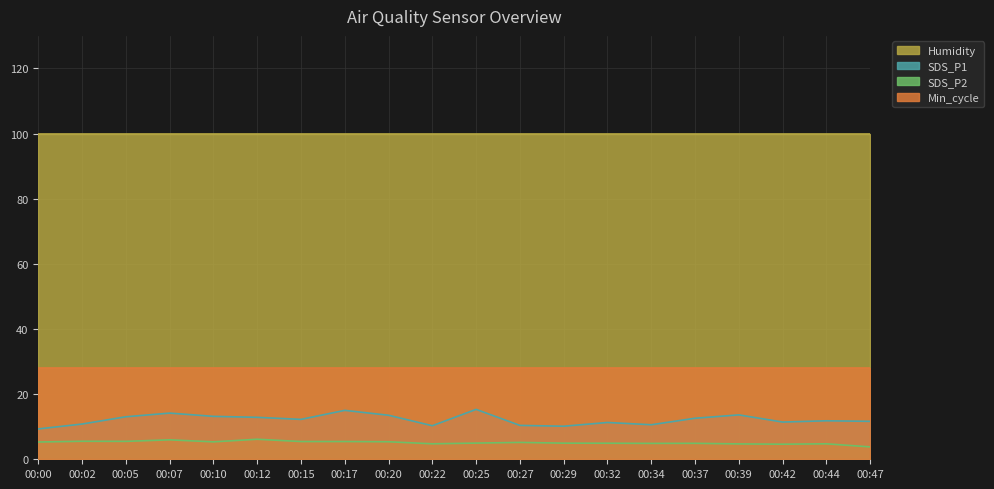

In SDS_P2, how many points are lower than both neighbors (excluding endpoints)?

5